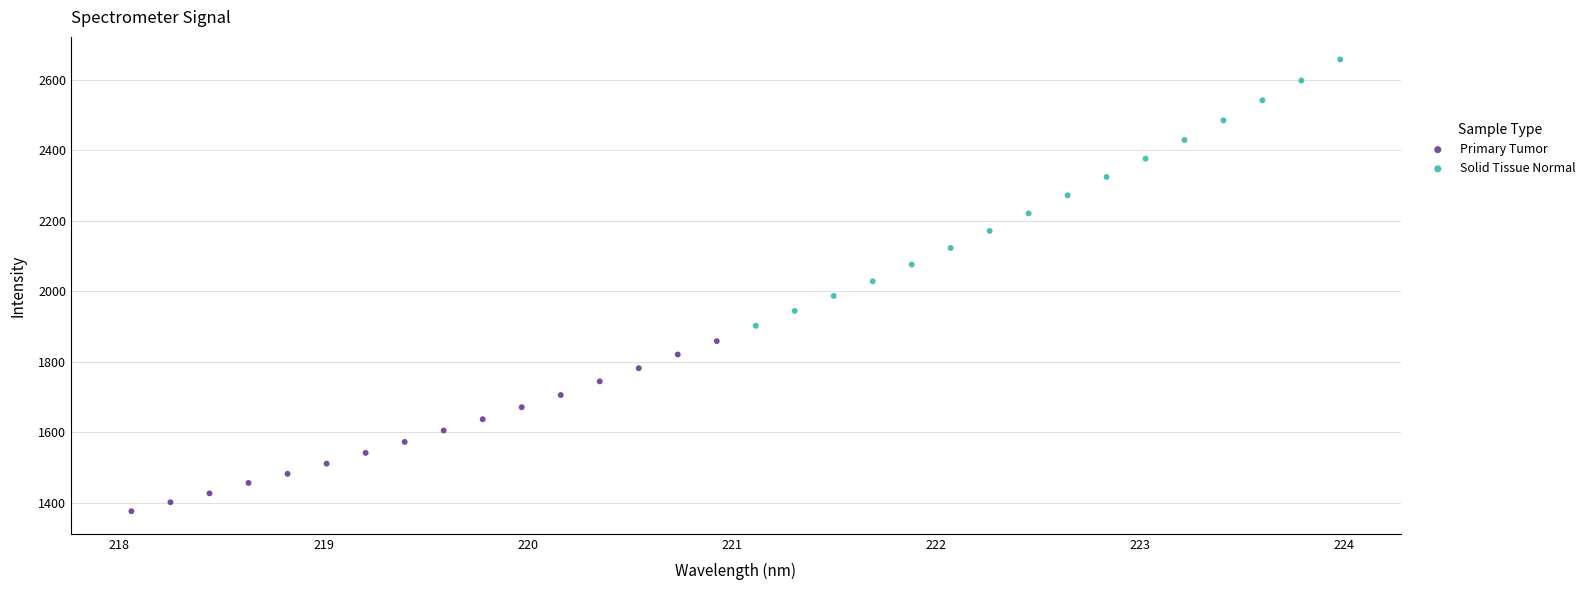

Which series reaches the minimum Y coordinate?

Primary Tumor